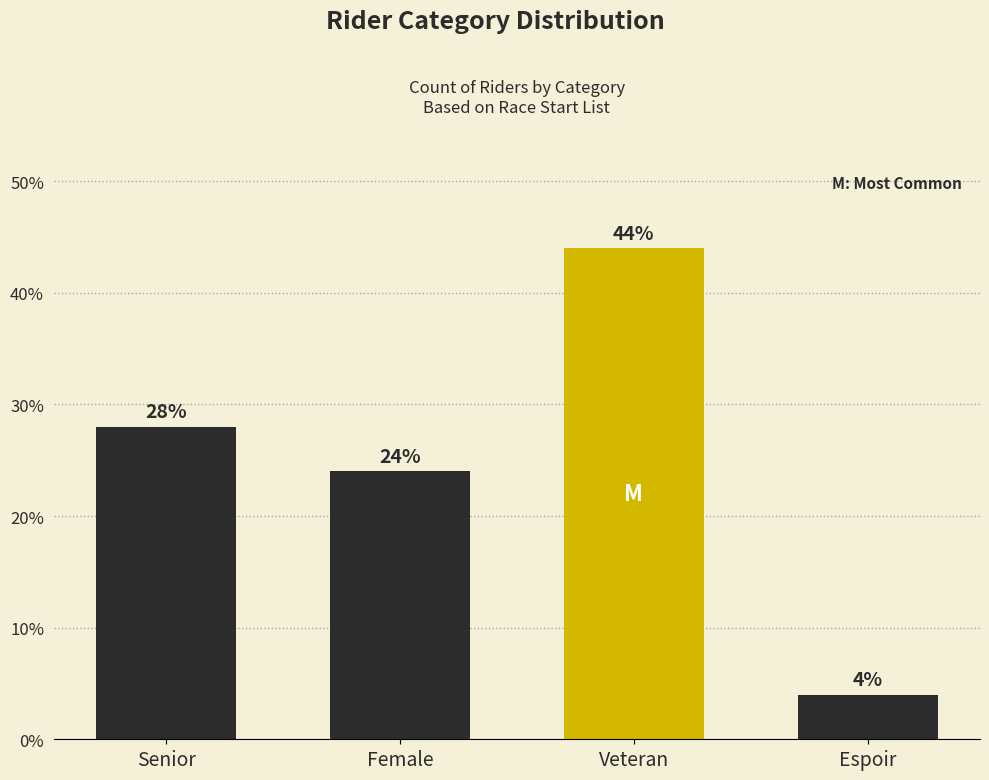

What is the maximum value shown in the chart?

44.0